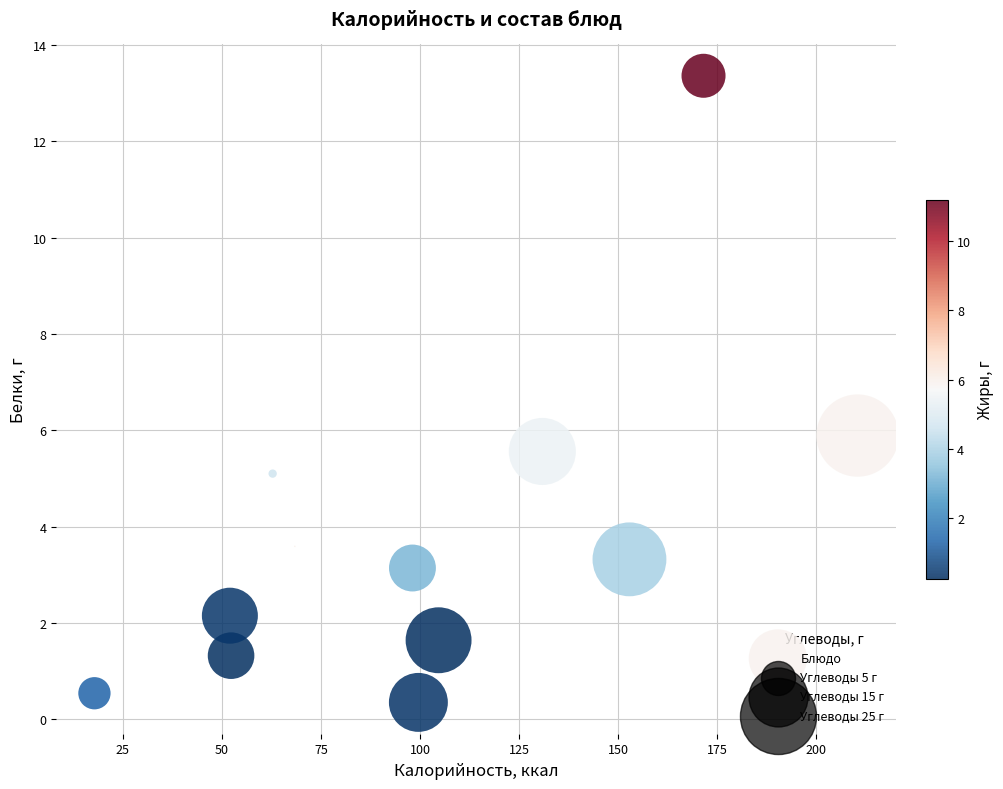

What is the range of X values (max minus min)?

192.7